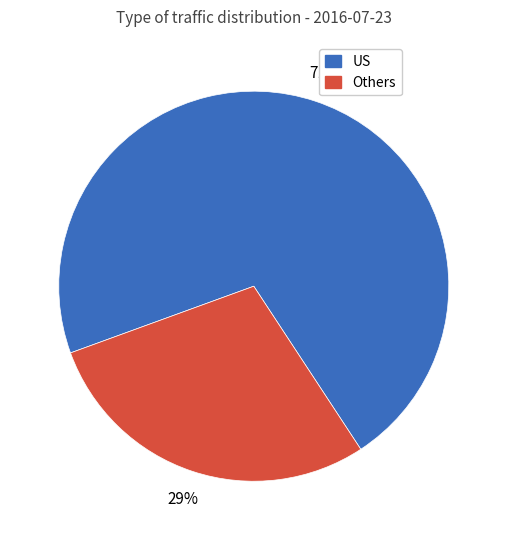

To the nearest percent, what is the average slice percentage?

50%